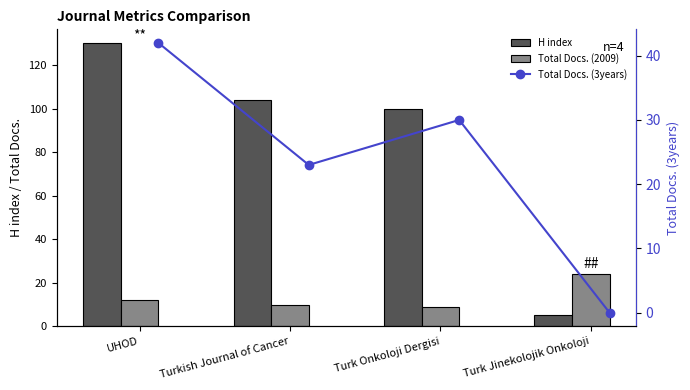

What position from the right is Turkish Journal of Cancer?

3